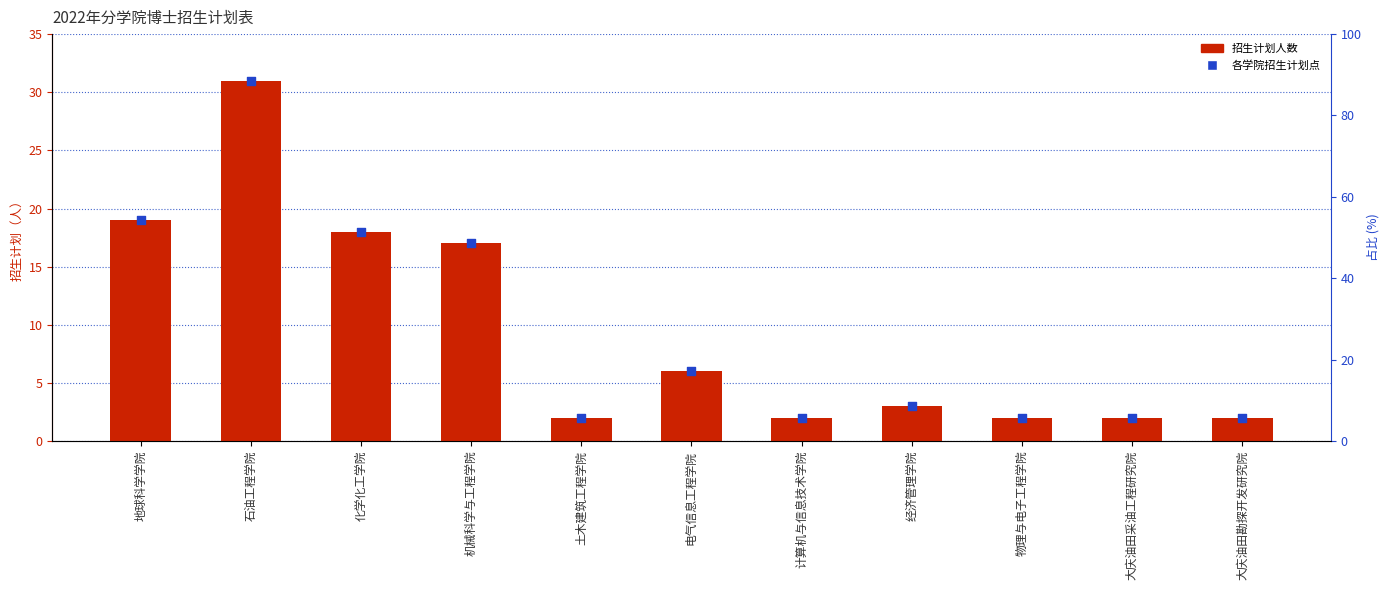

At how many categories does at least one series exceed 17?

3